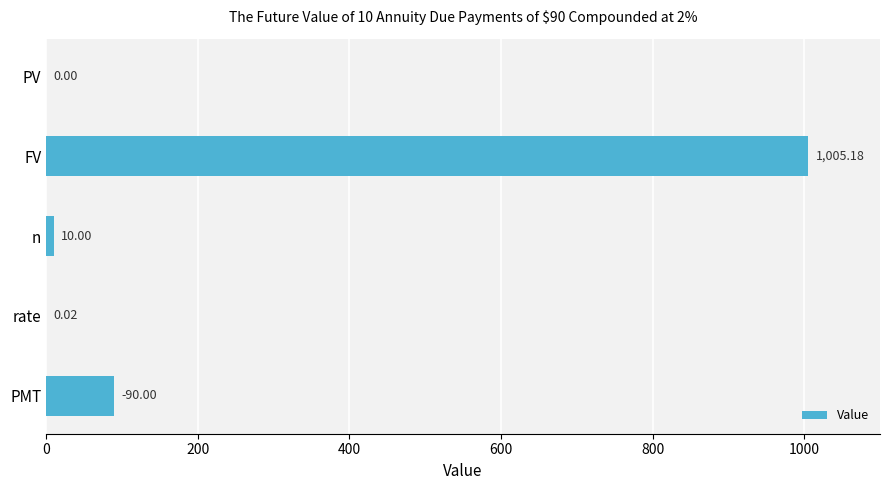

What is the sum of the values at PMT and PV?

90.0